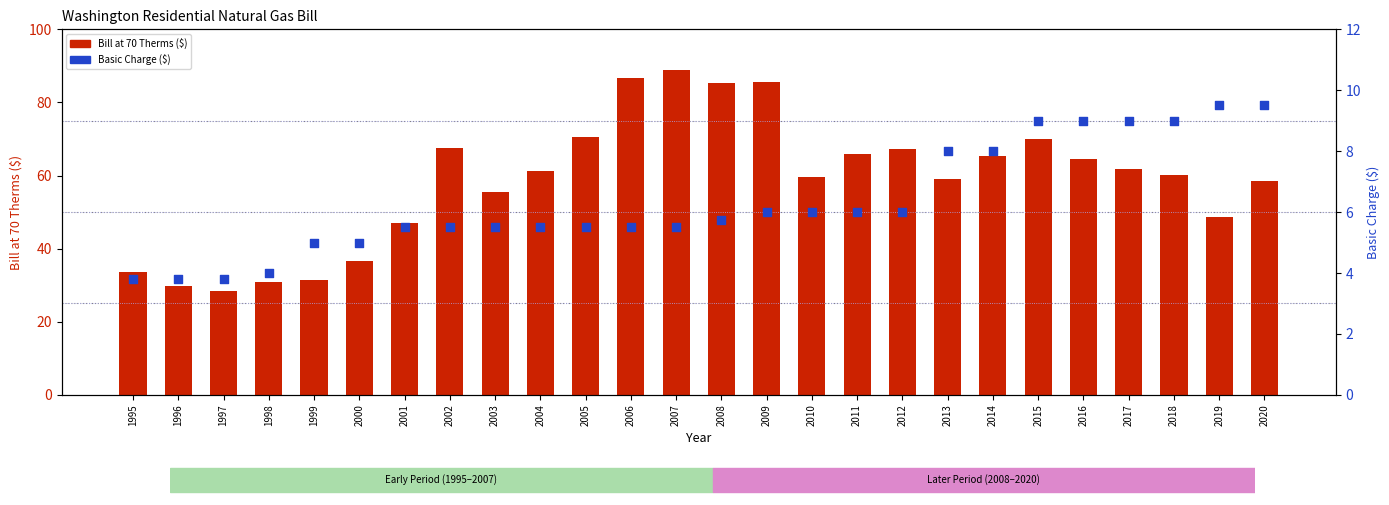

Which series has the largest total across all categories?

Bill at 70 Therms